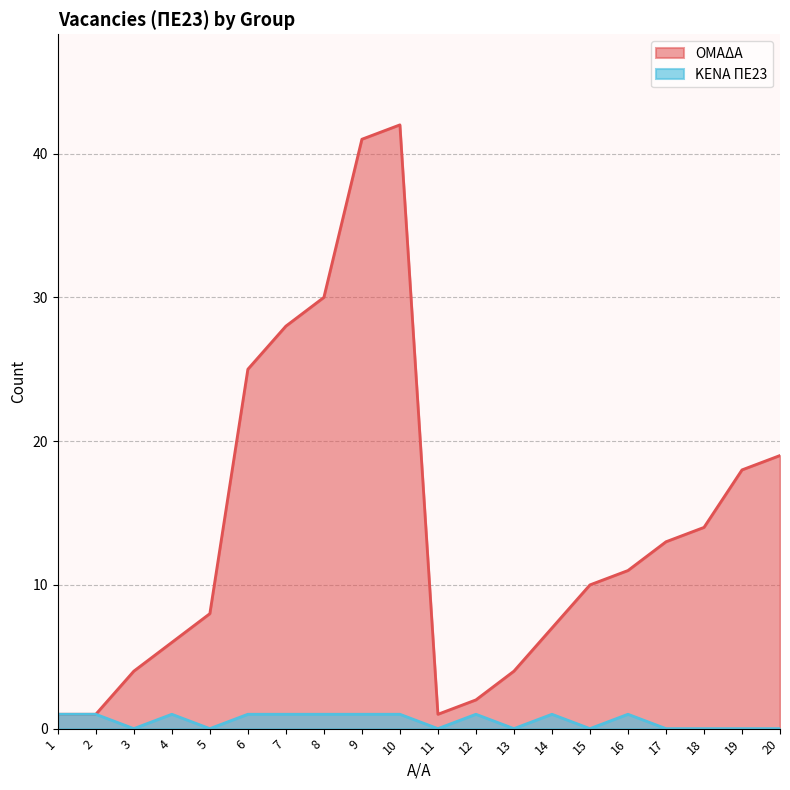

What is the sum of all ΚΕΝΑ ΠΕ23 values?

11